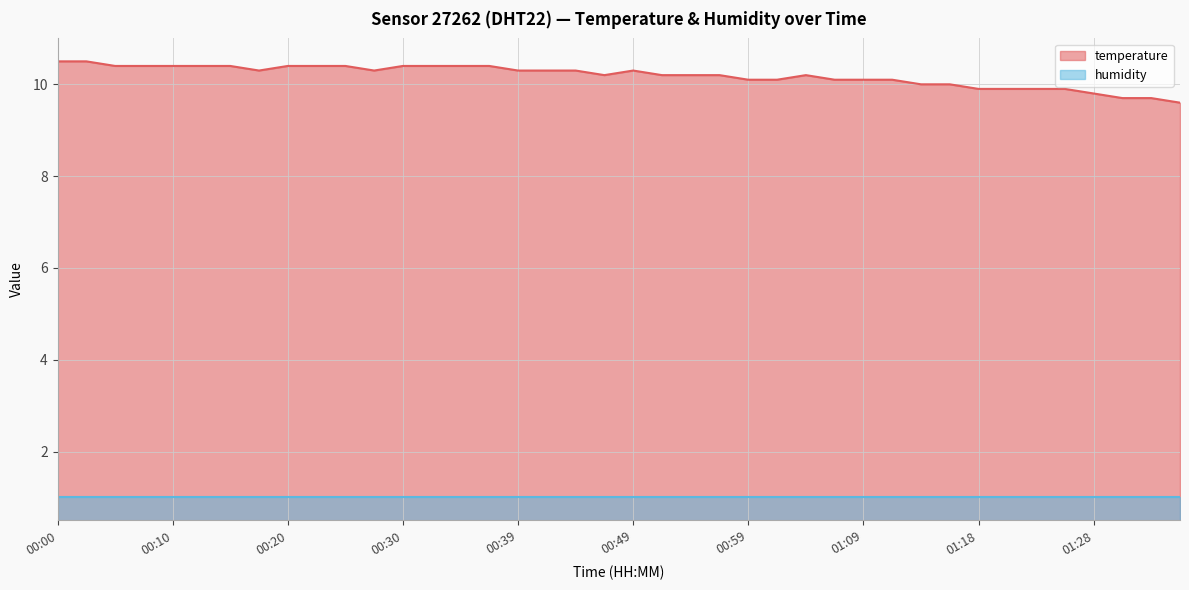

What is the sum of all values?

407.5